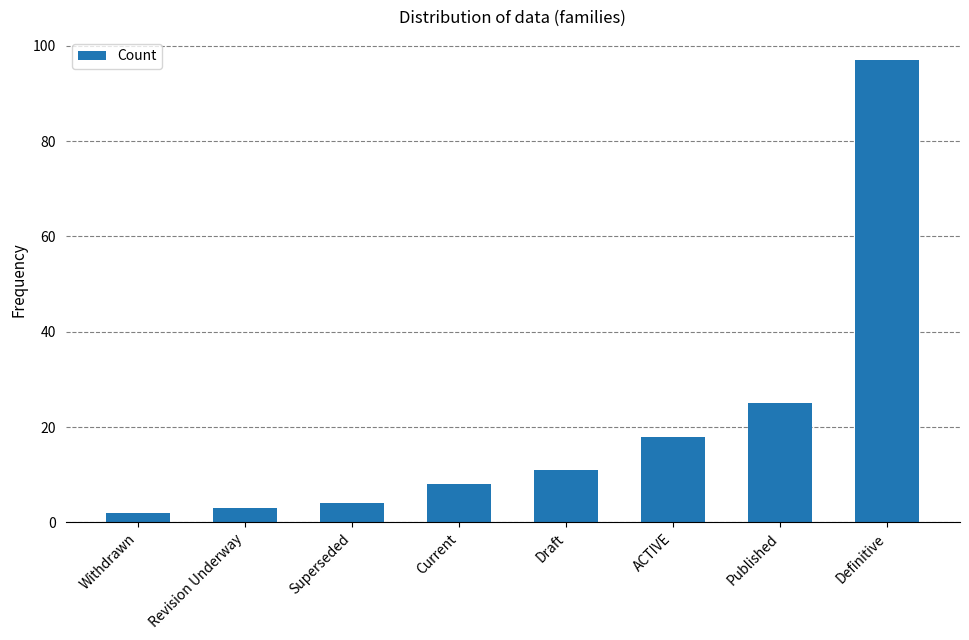

The chart shows a value of 9 at Published. True or false?

False